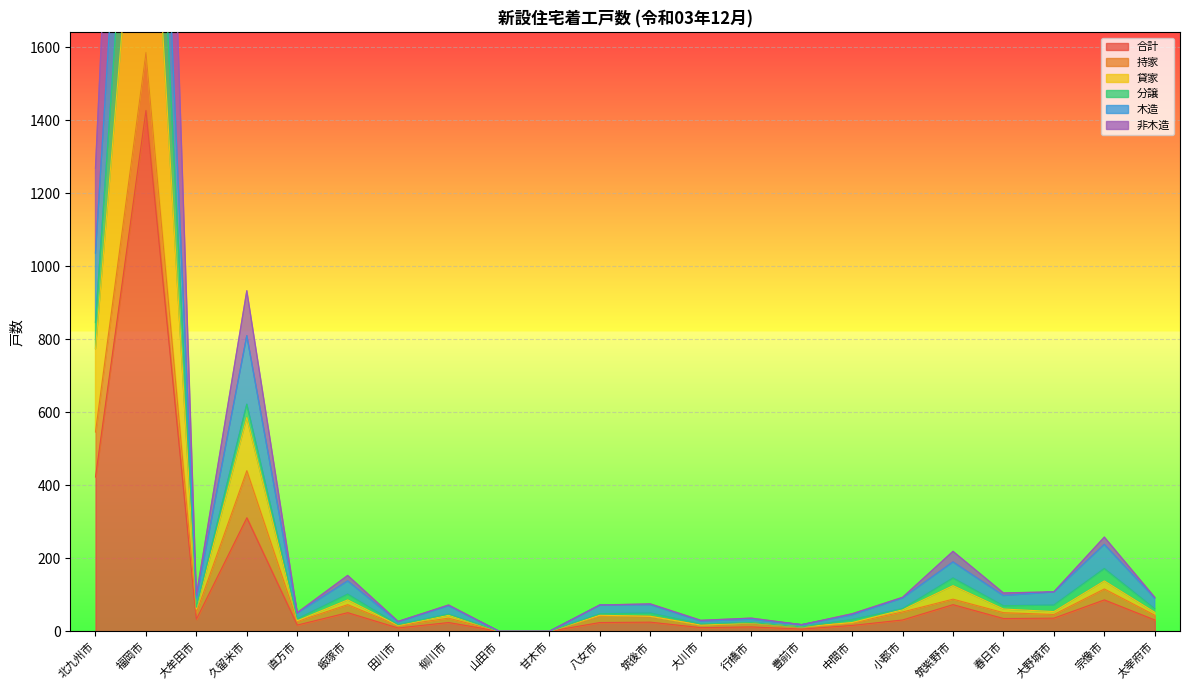

Between 筑紫野市 and 大野城市, which is larger?

筑紫野市